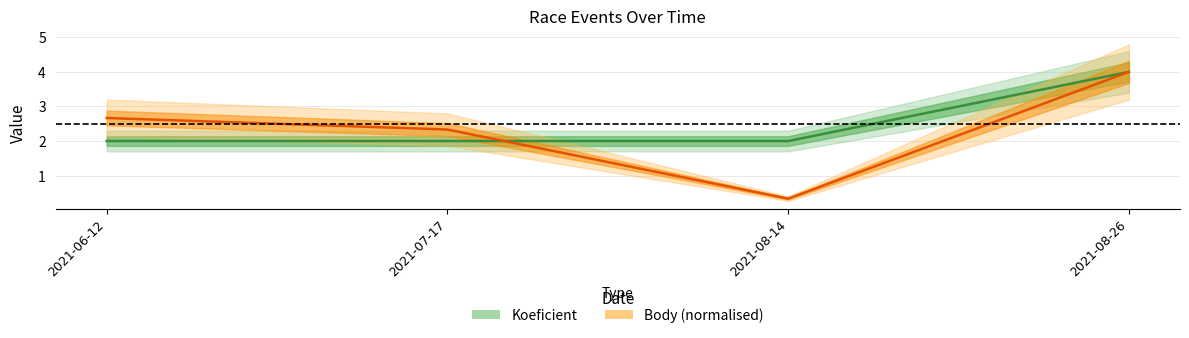

What is the sum of all Koeficient values?

10.0